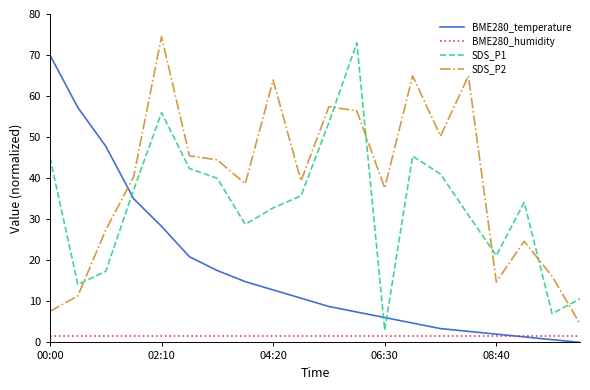

True or false: SDS_P2 and BME280_humidity cross at least once.

False